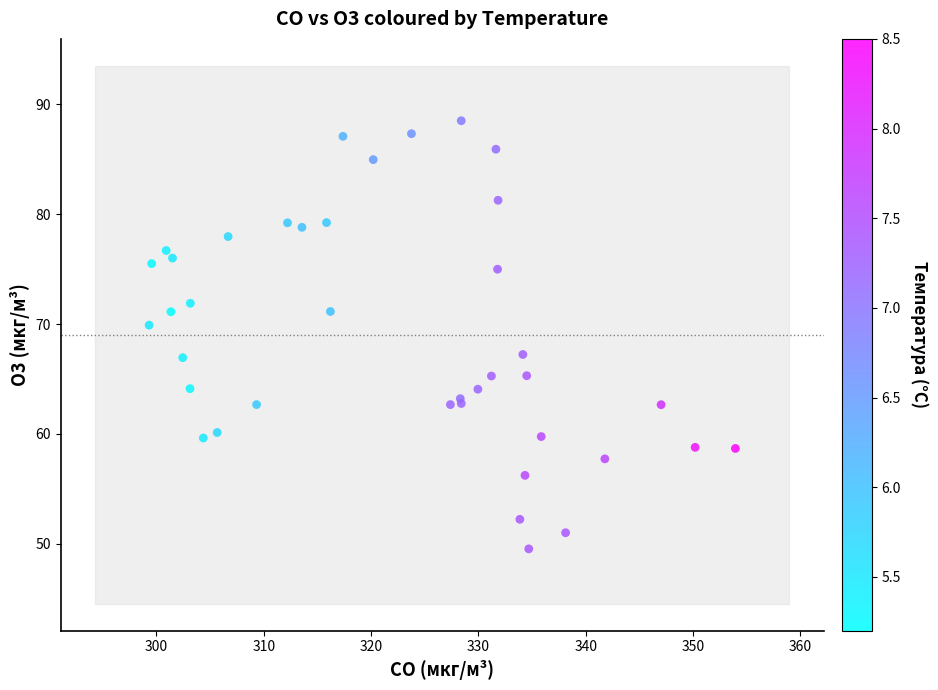

What Y value in the scatter plot is closest to 69?

69.9